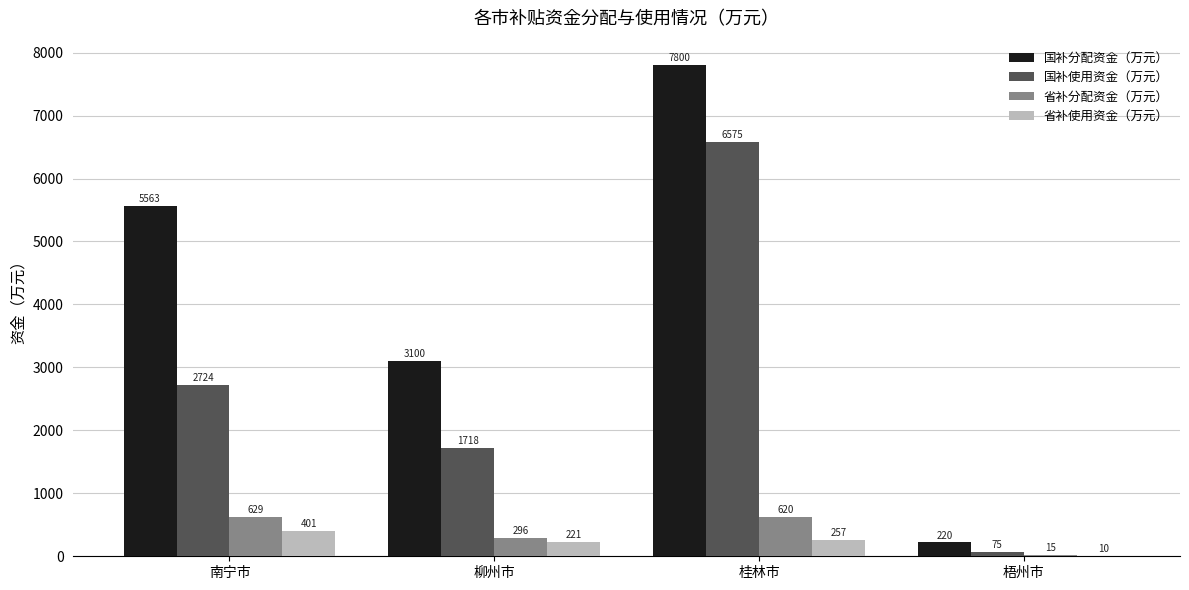

At which label is 省补分配资金（万元） closest to 322?

柳州市